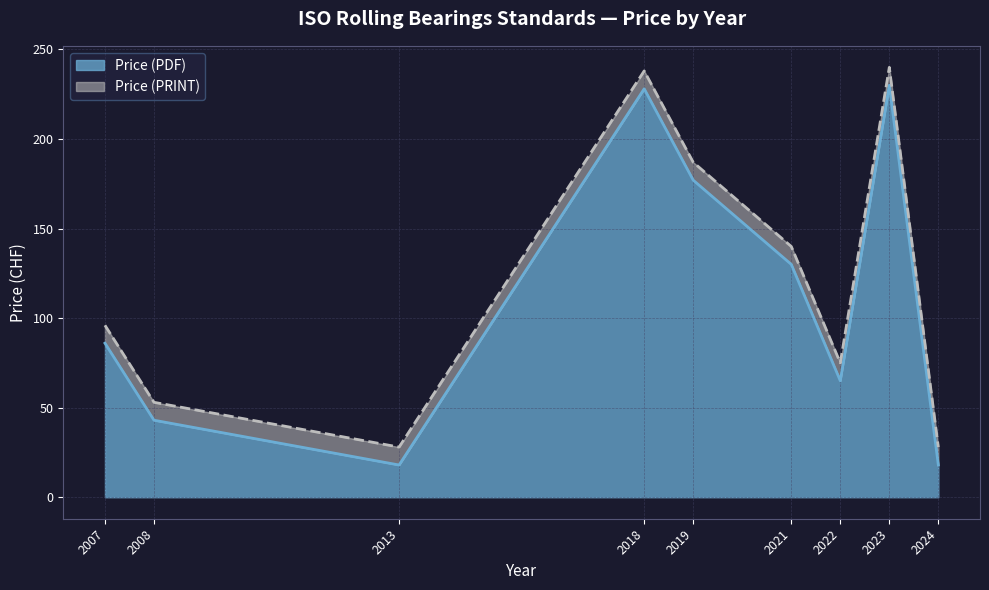

What is the total value across all series at 2007?

96